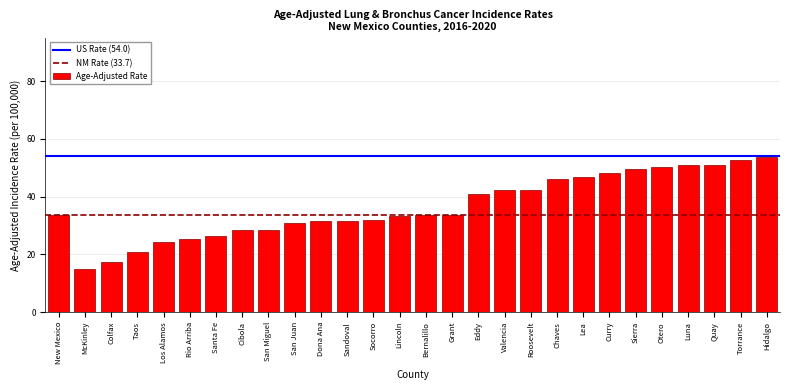

The value at McKinley is 21.3. True or false?

False